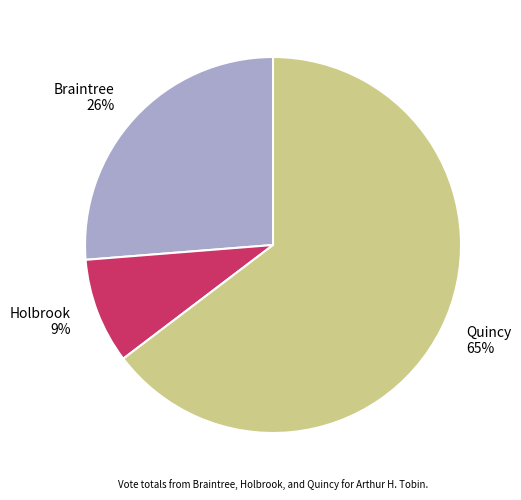

Between Quincy and Braintree, which is larger?

Quincy